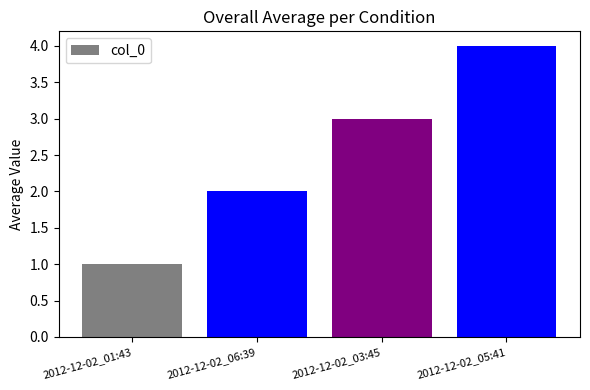

Reading right to left, transcribe all the data shown in this chart.

4	3	2	1